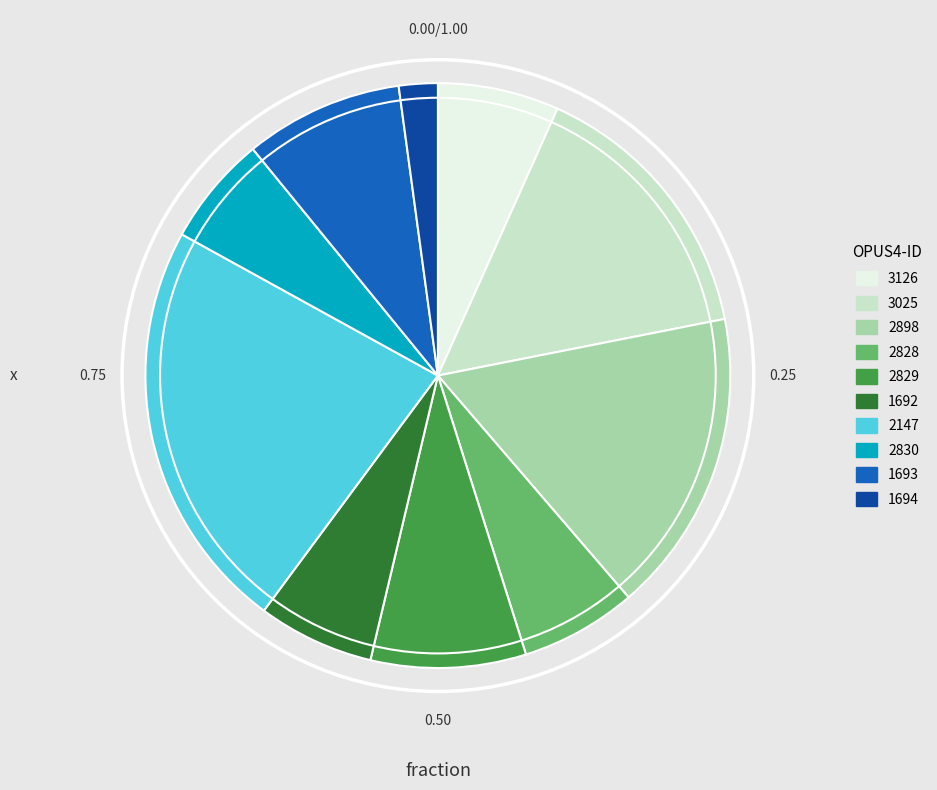

What is the ratio of the value at 2830 to the value at 3126?

0.9